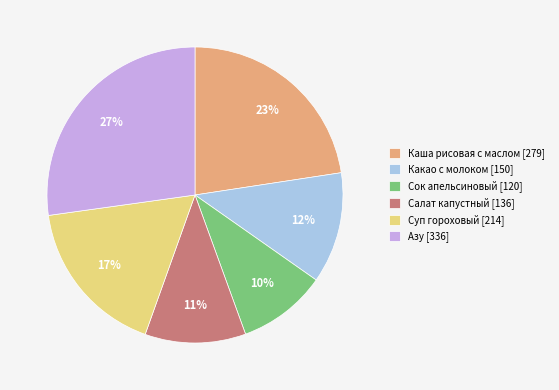

Is Суп гороховый the majority of the pie?

No